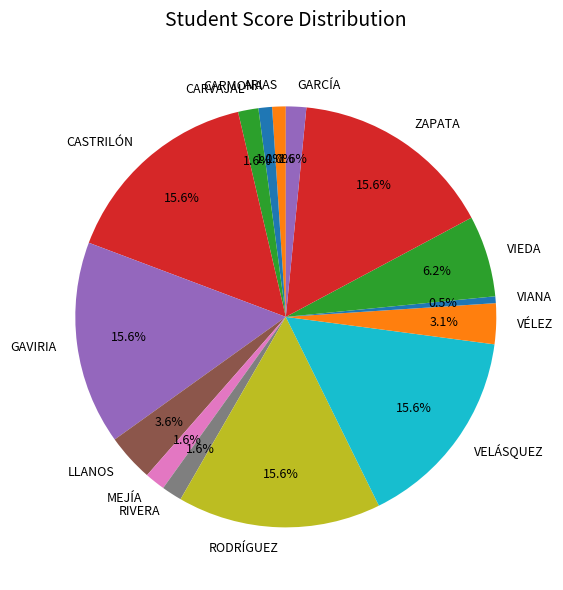

Count the number of slices in the pie.

15